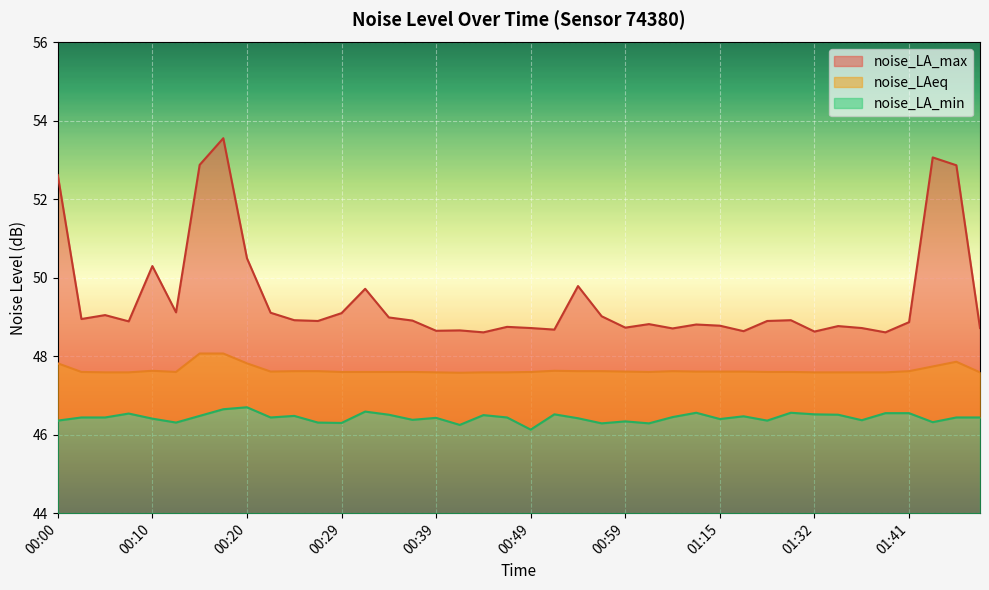

True or false: noise_LAeq has more than 2 interior local peaks.

True